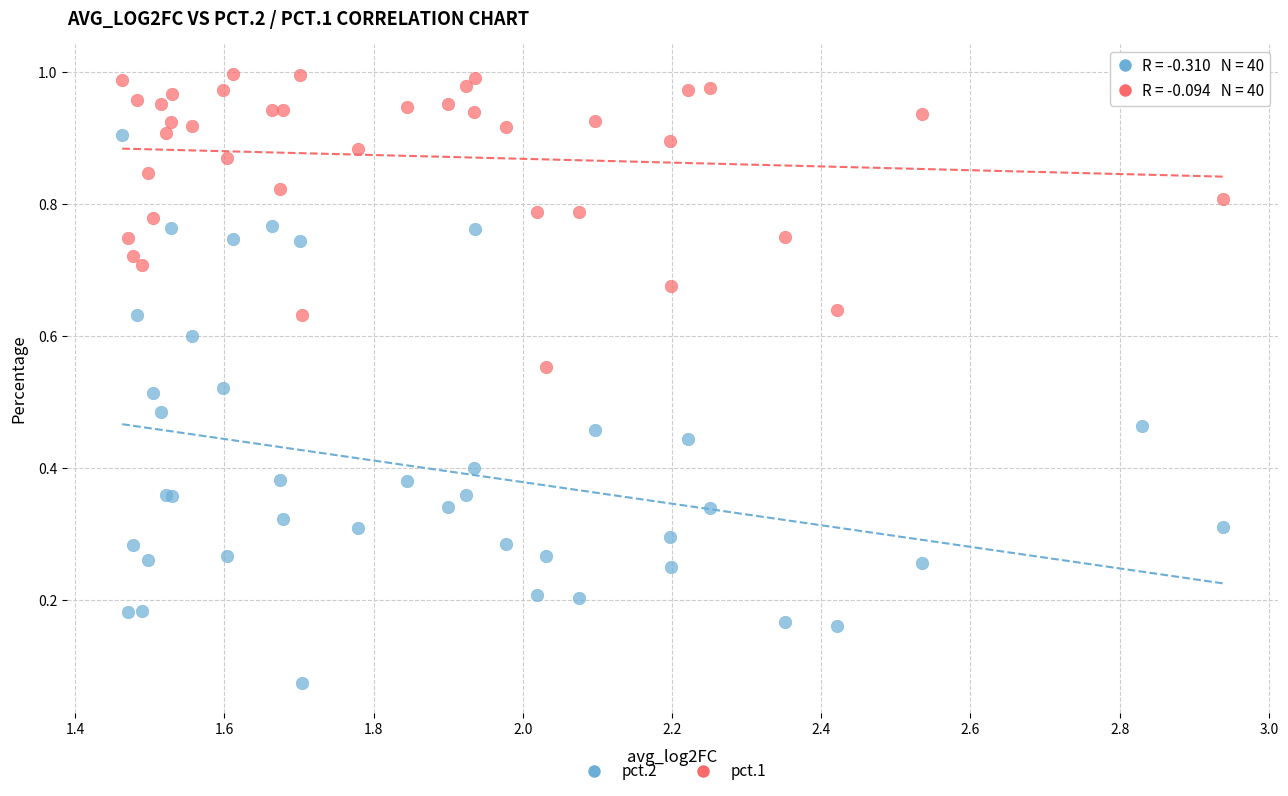

Which series reaches the maximum Y coordinate?

pct.1